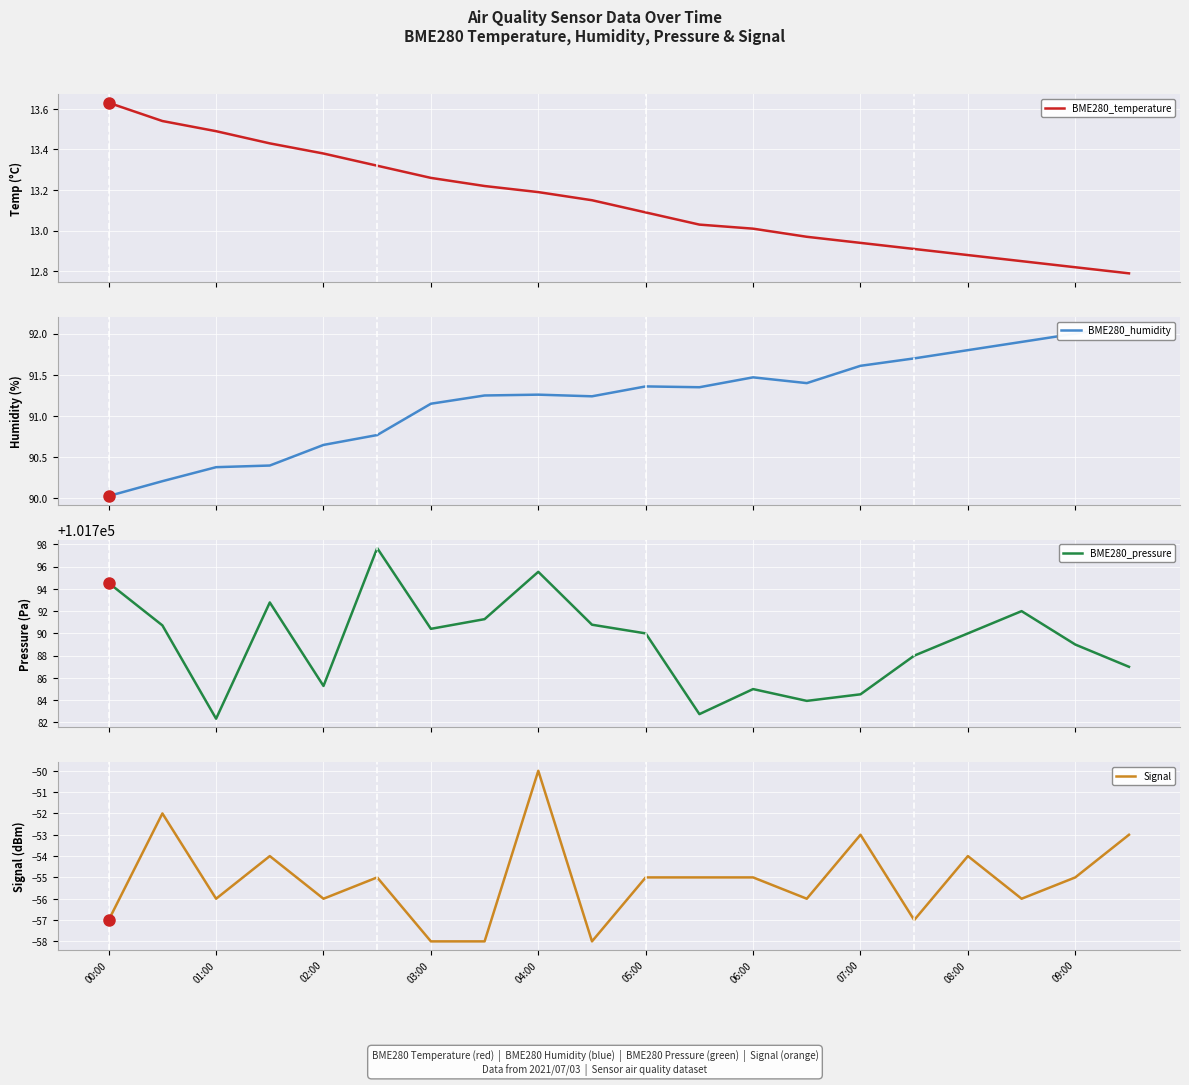

True or false: BME280_pressure and BME280_temperature intersect in this chart.

False